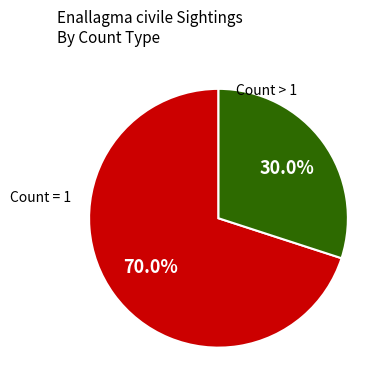

Is there a majority slice in this chart?

Yes